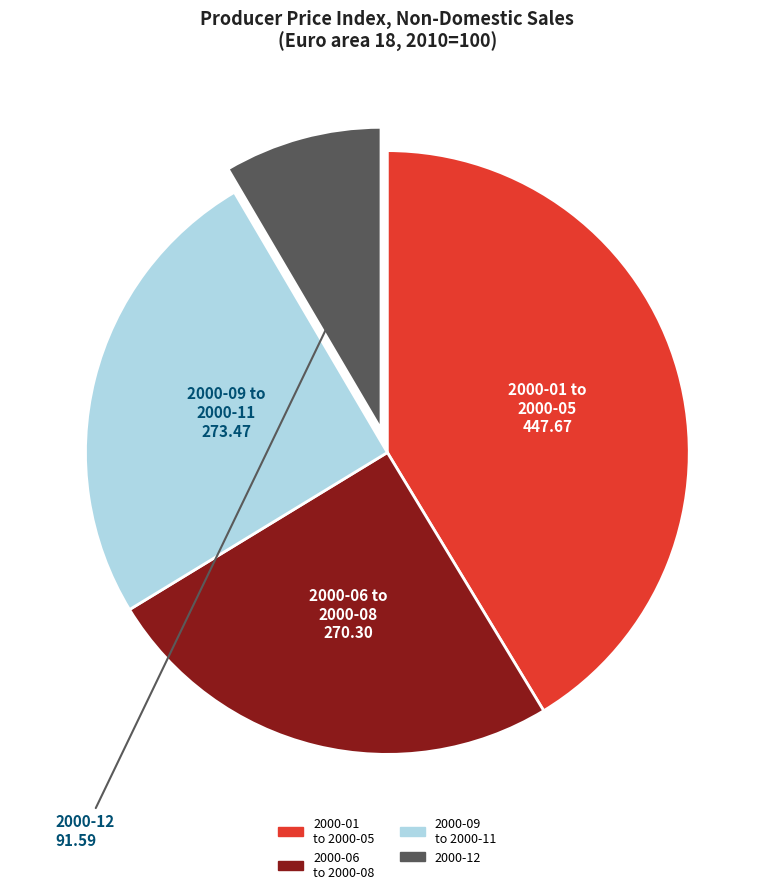

Is there any slice that represents more than half of the pie?

No